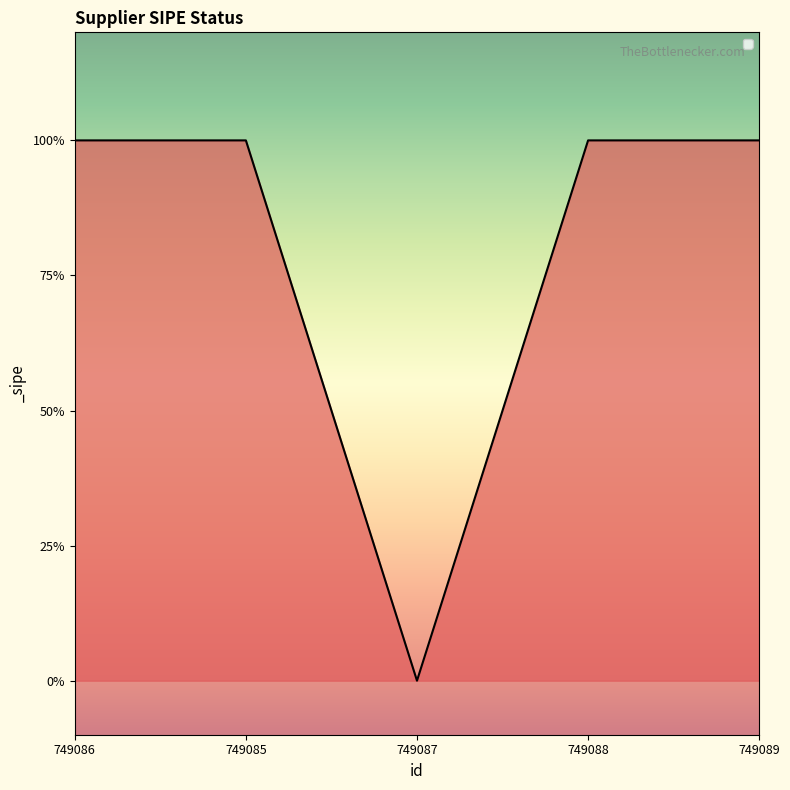

Does the chart display data point markers on the line(s)?

No